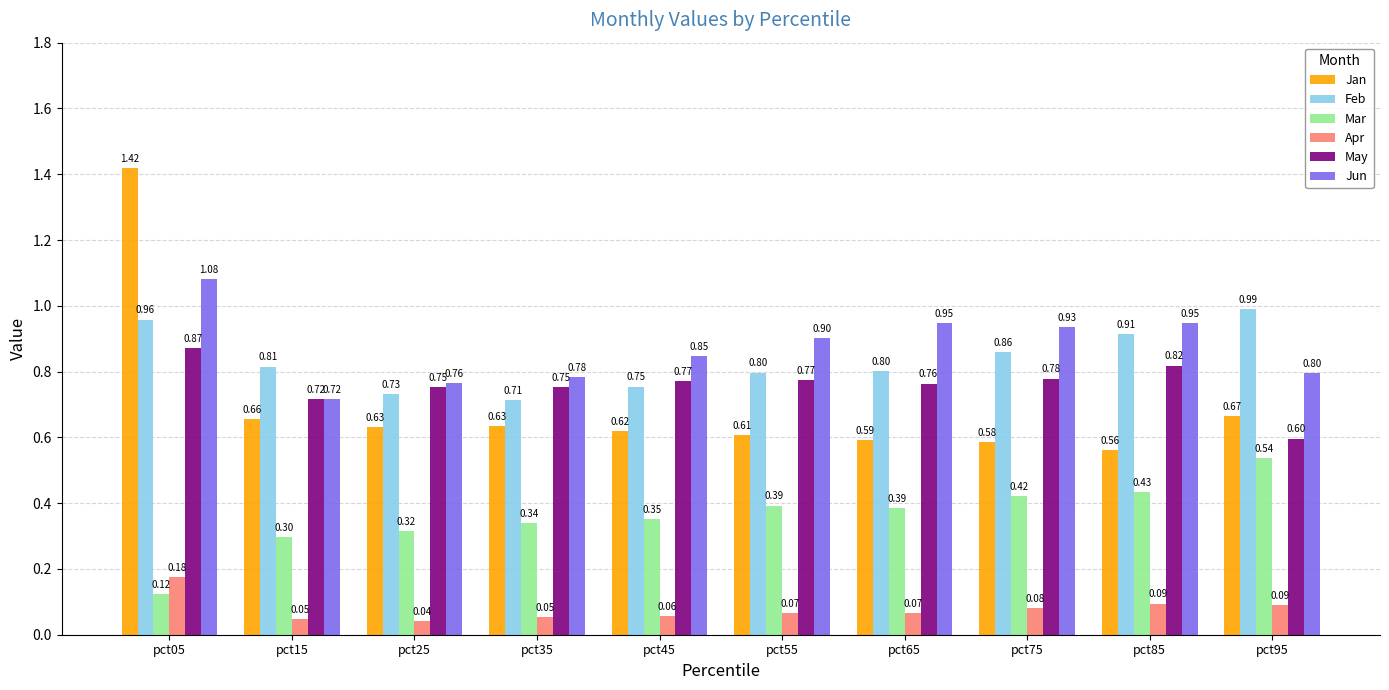

Which series has the widest spread of values?

Jan